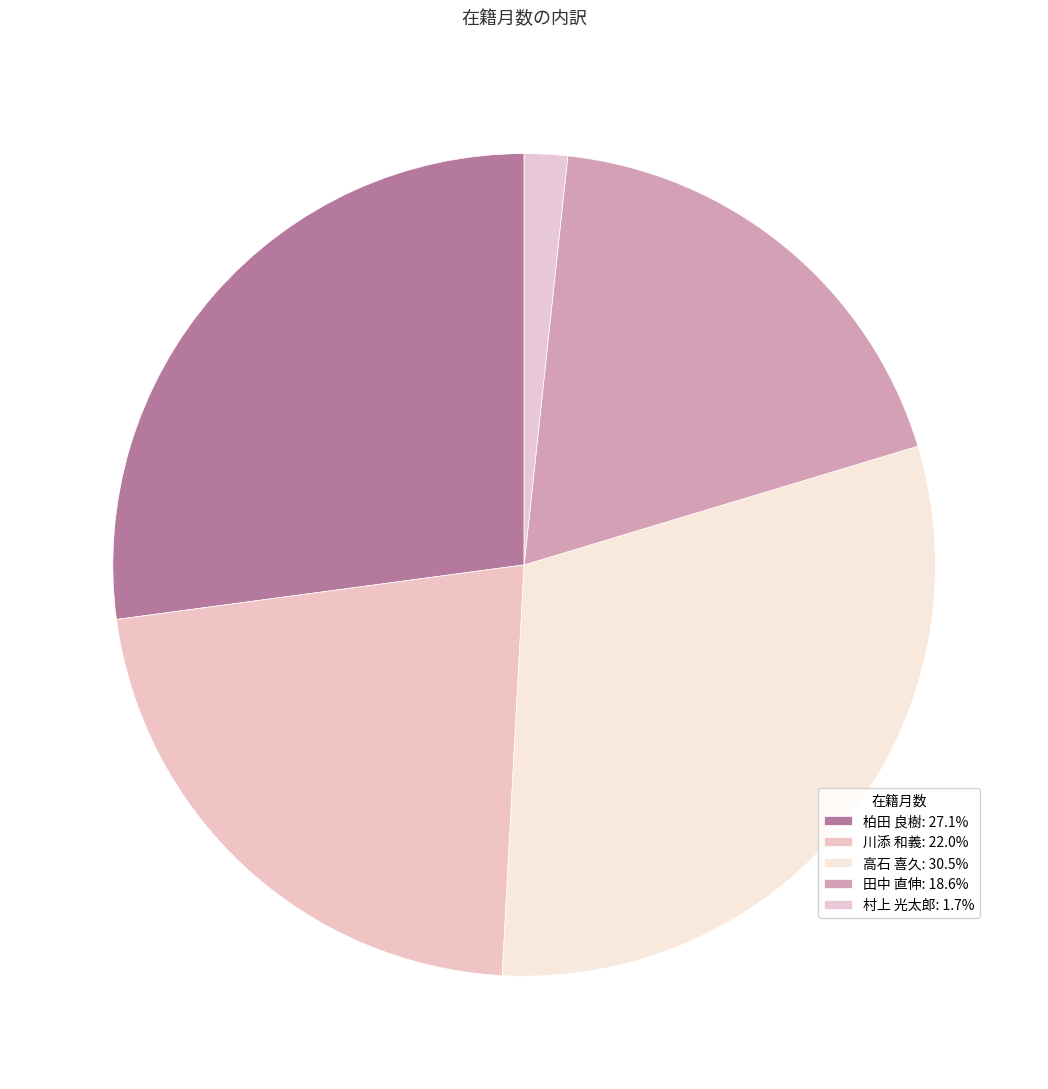

Count the number of slices in the pie.

5